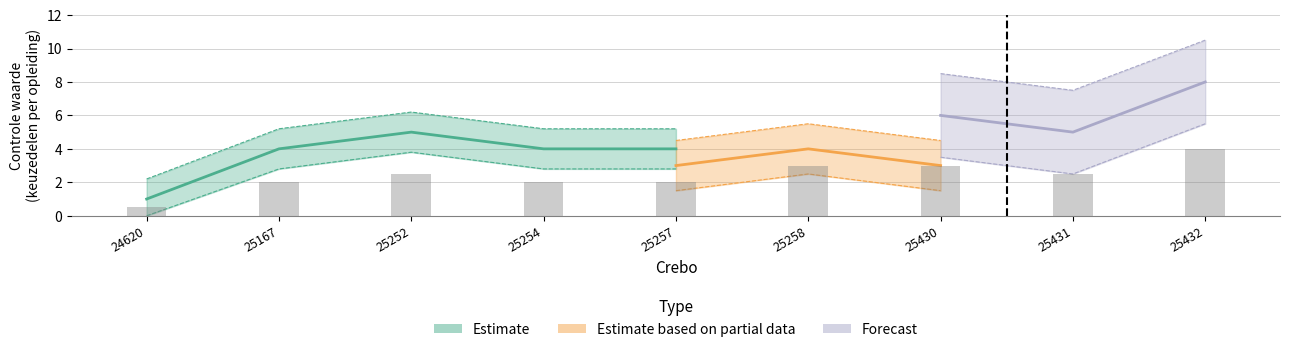

Count the number of categories in the chart.

9